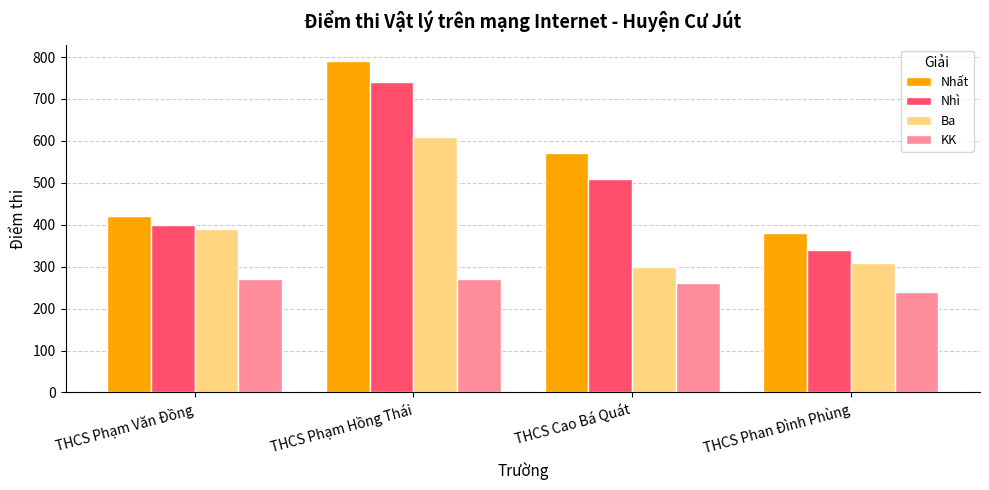

Is the value of Ba at THCS Phan Đình Phùng greater than the value of Nhất at THCS Cao Bá Quát?

No